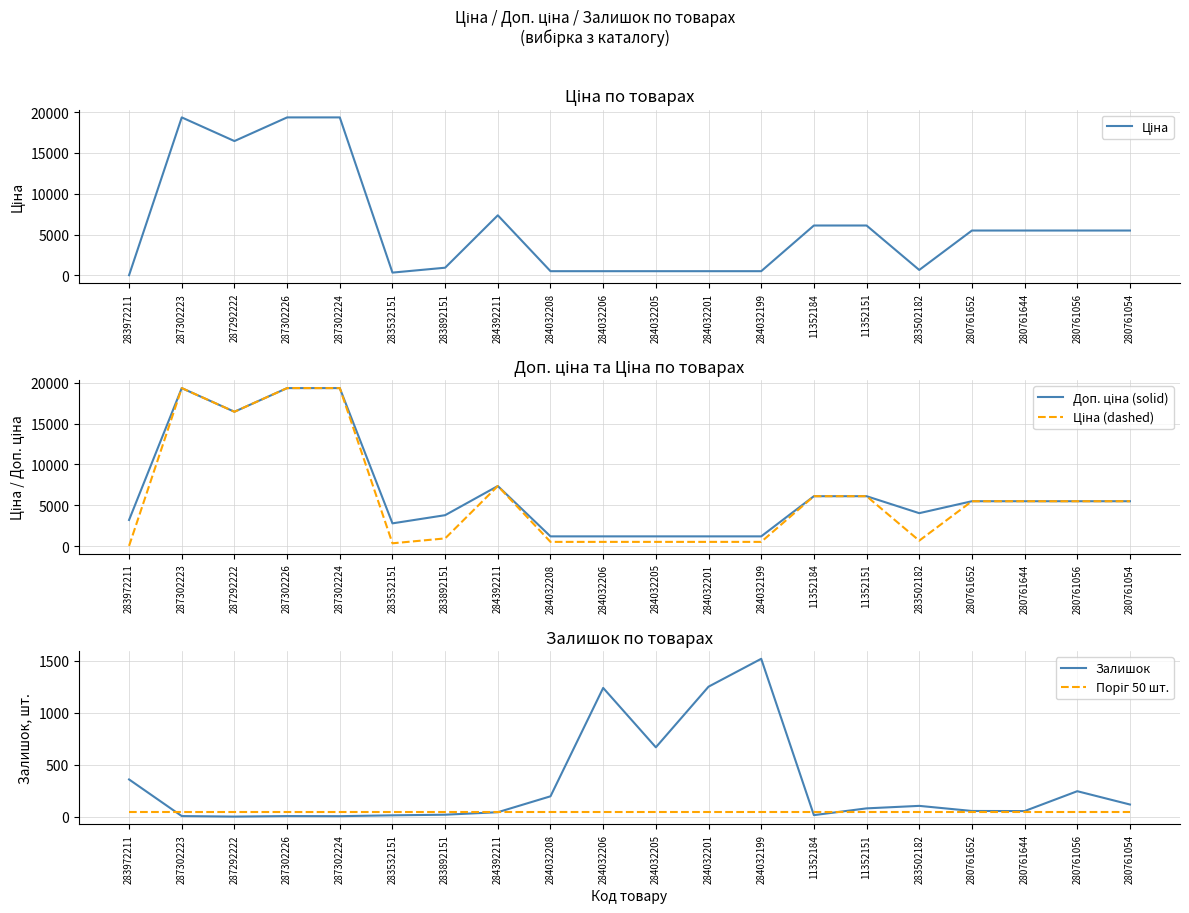

True or false: Поріг 50 шт. and Ціна cross at least once.

True